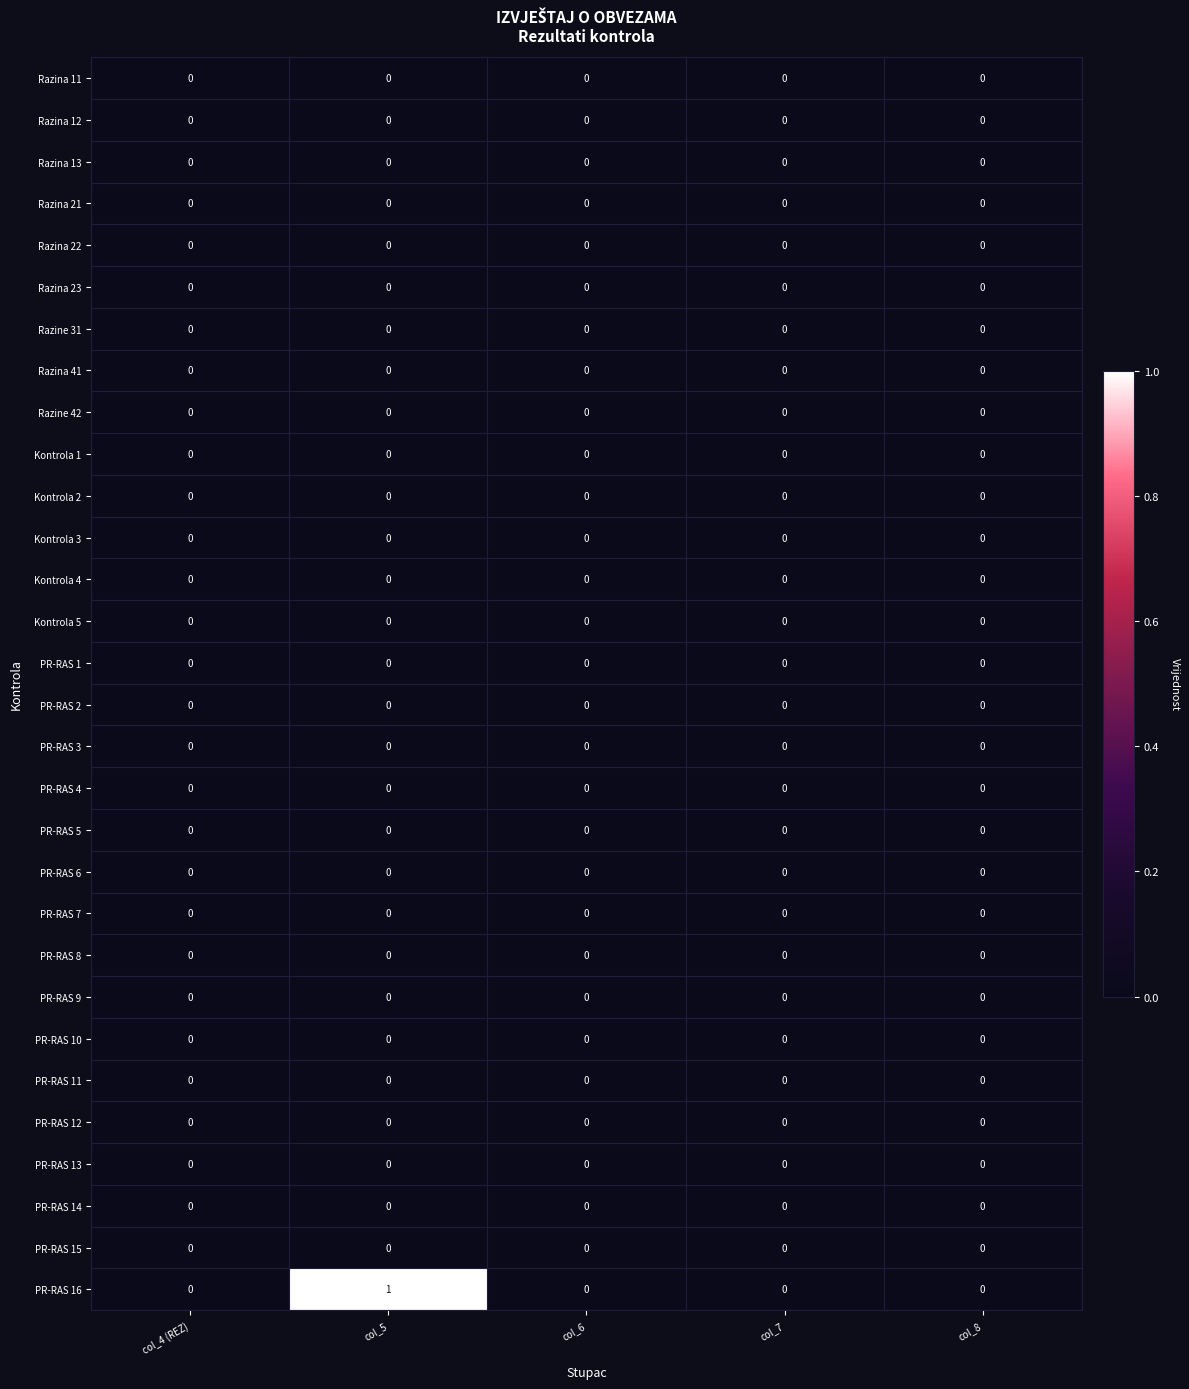

Which series changed the most between col_5 and col_6?

PR-RAS 16